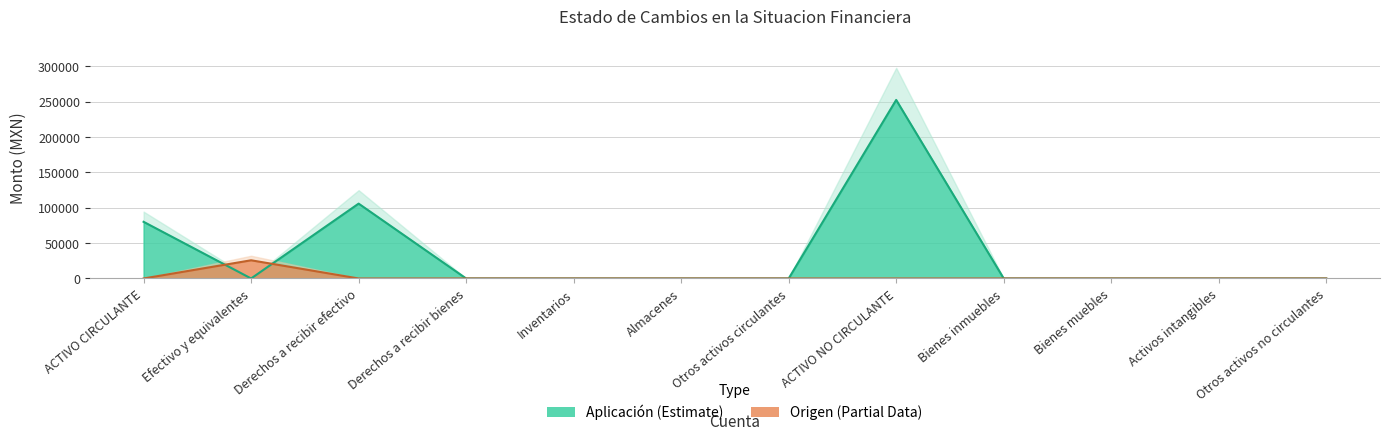

Reading left to right, what are all the values shown in this chart?

ORIGEN: 0.0	25712.8	0.0	0.2	0.0	0.0	0.0	0.0	0.0	0.0	0.0	0.0
APLICACION: 80055.6	0.0	105768.6	0.0	0.0	0.0	0.0	252270.3	0.0	0.0	0.0	0.0